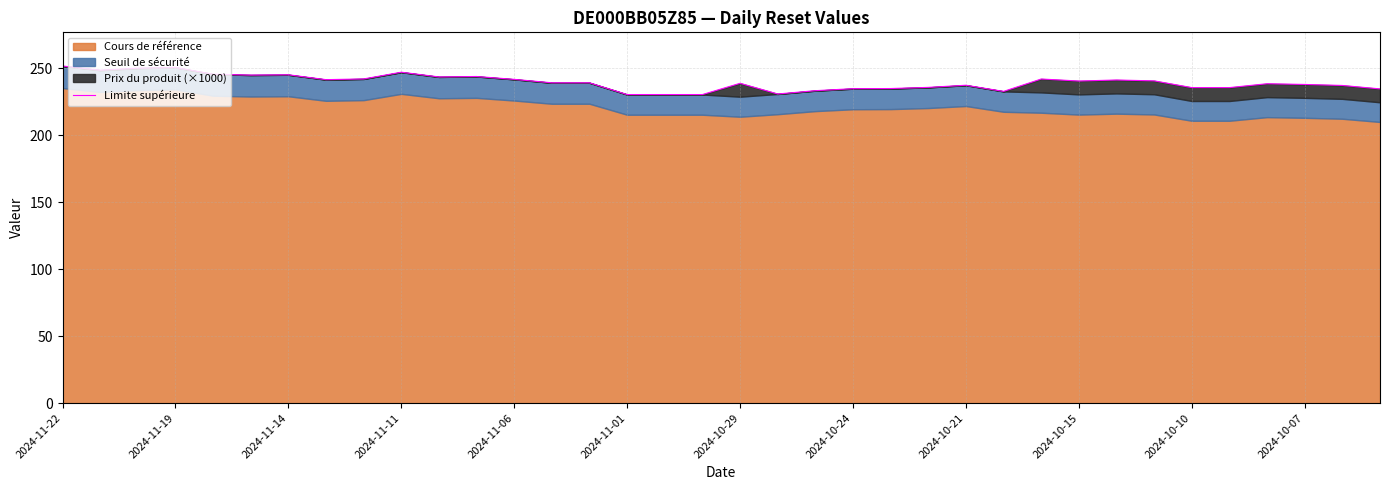

What is the smallest value displayed?

230.5